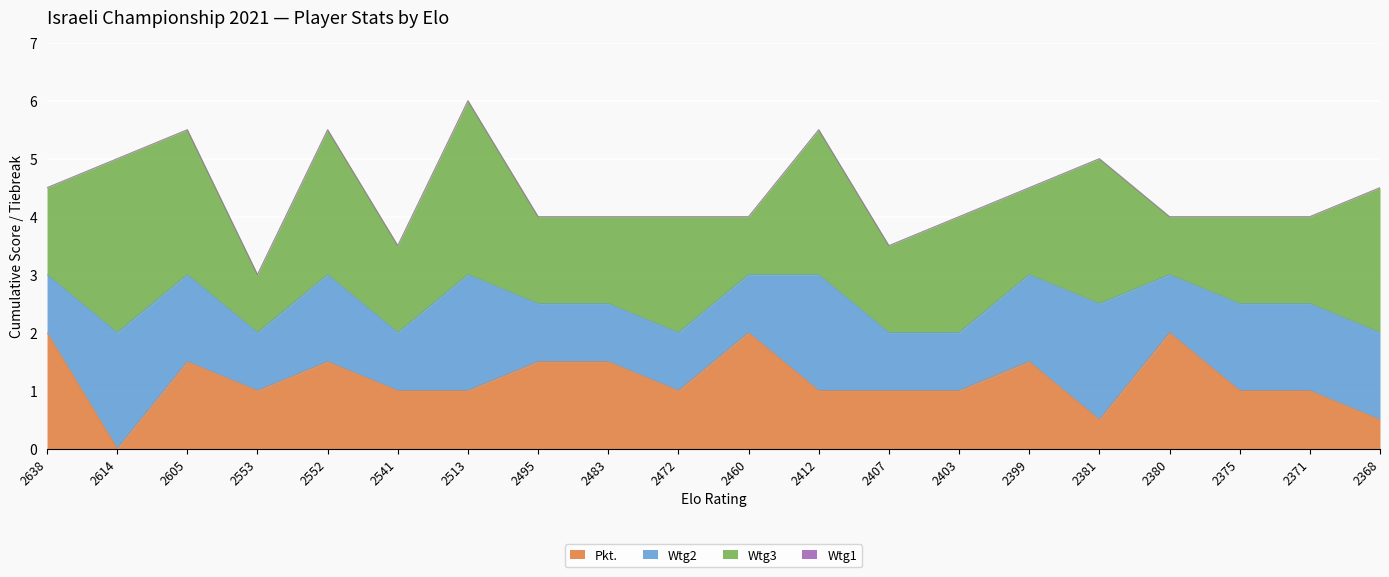

Does the chart display data point markers on the line(s)?

No